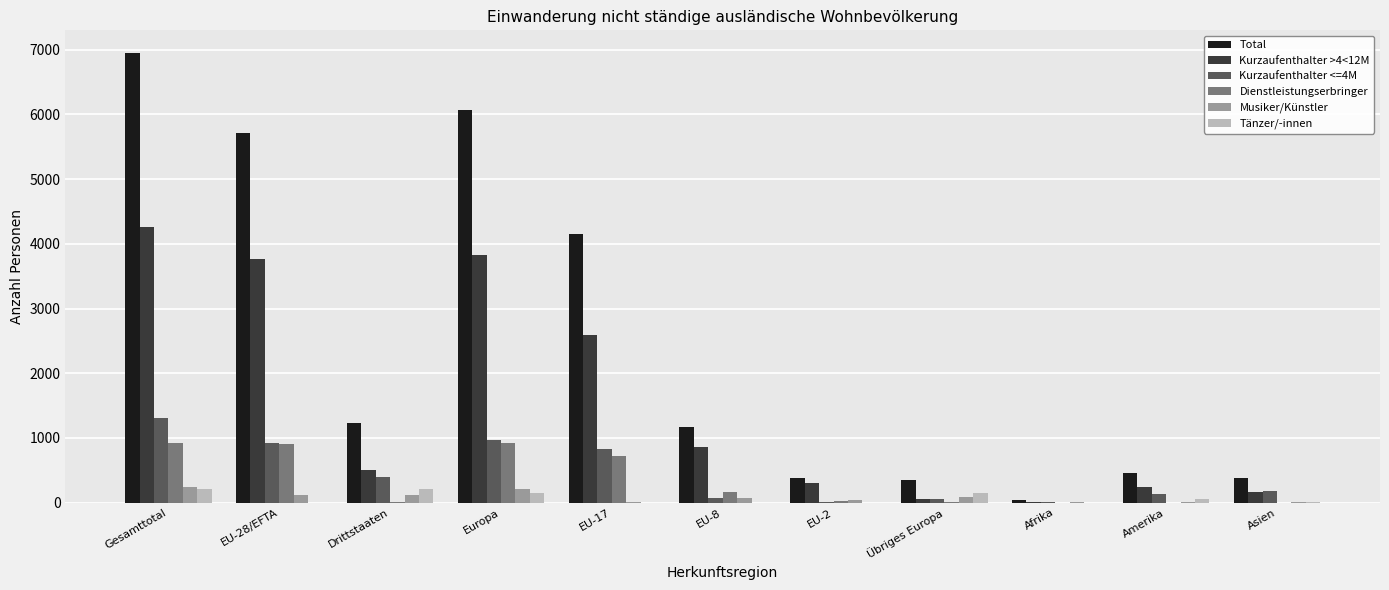

What is the sum of all Musiker/Künstler values?

959